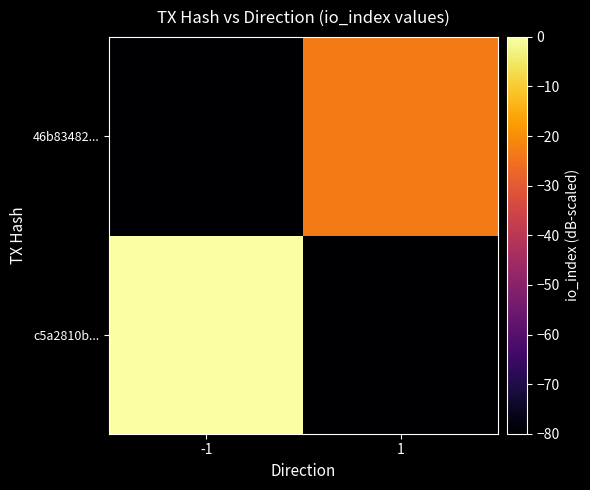

At which category is the sum across all series the highest?

-1